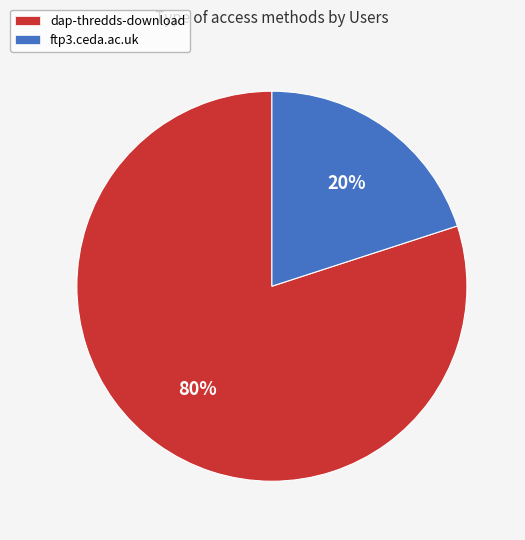

Which has a higher value, dap-thredds-download or ftp3.ceda.ac.uk?

dap-thredds-download